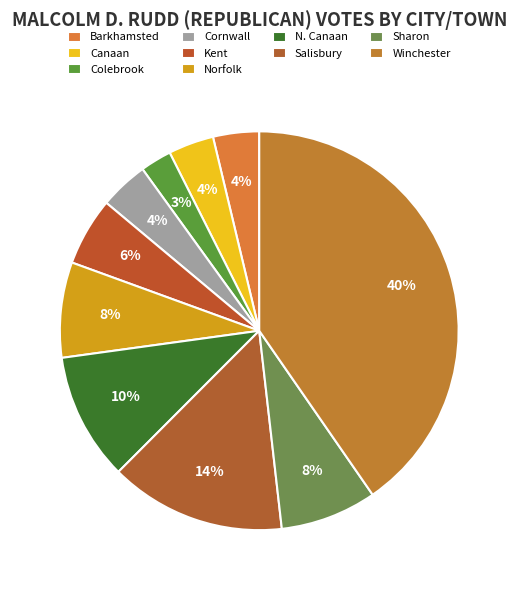

To the nearest percent, what percentage of the pie is Barkhamsted?

4%